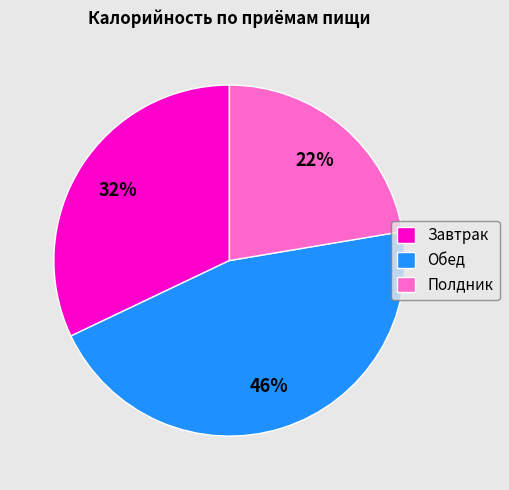

To the nearest percent, what percentage of the pie is Полдник?

22%